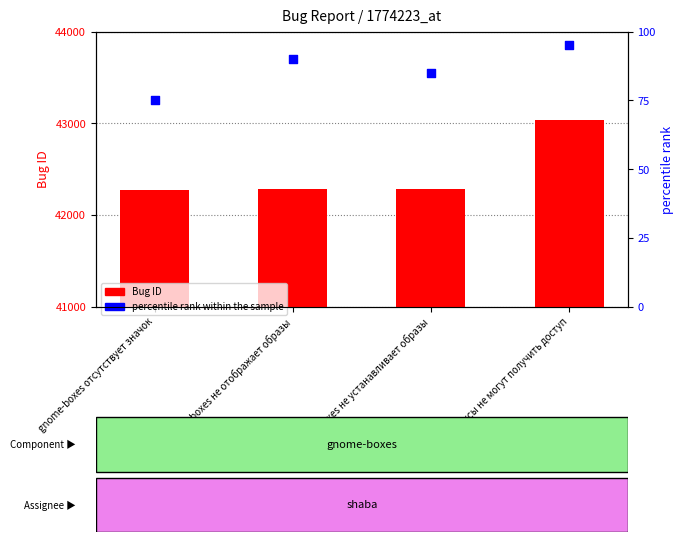

What is the total value across all series at gnome-boxes отсутствует значок?

42351